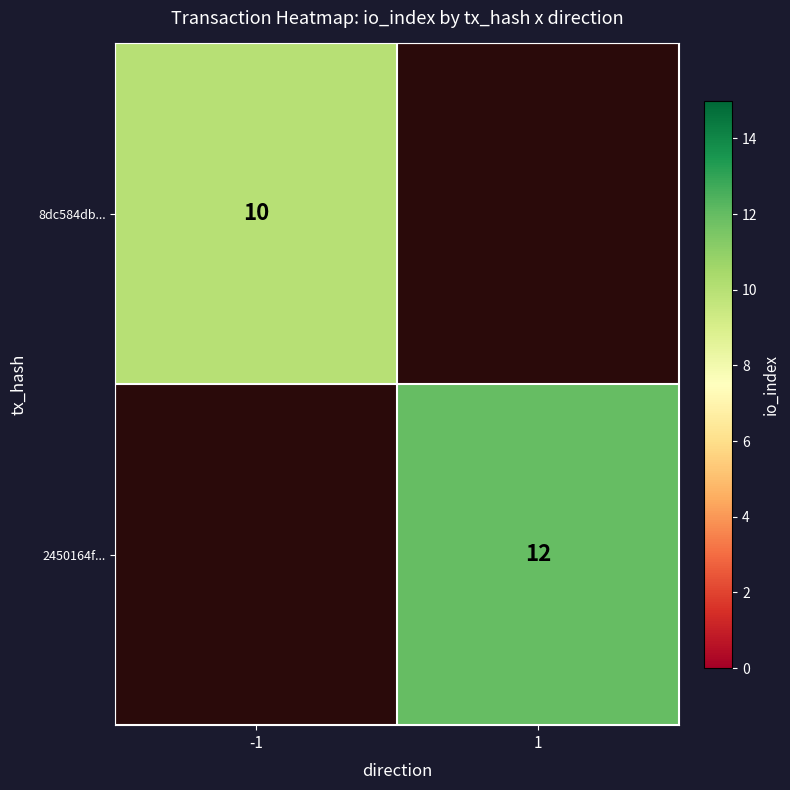

True or false: 2450164f... has a value of 19 at 1.

False